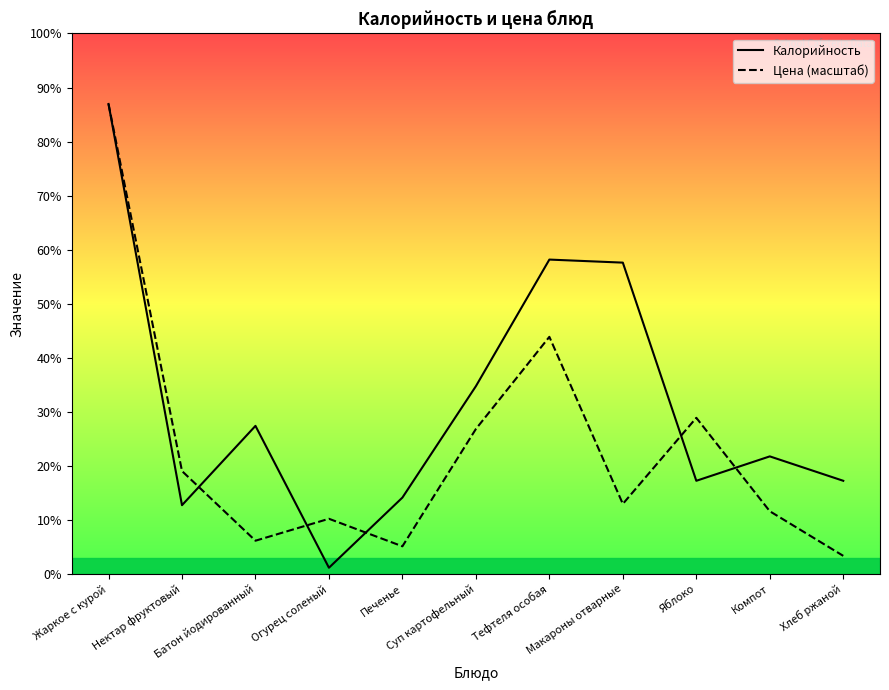

Does the chart display data point markers on the line(s)?

No